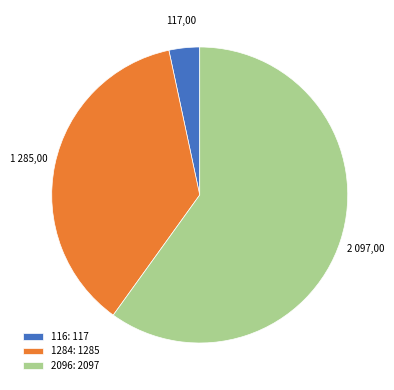

Which has a higher value, 1284 or 116?

1284